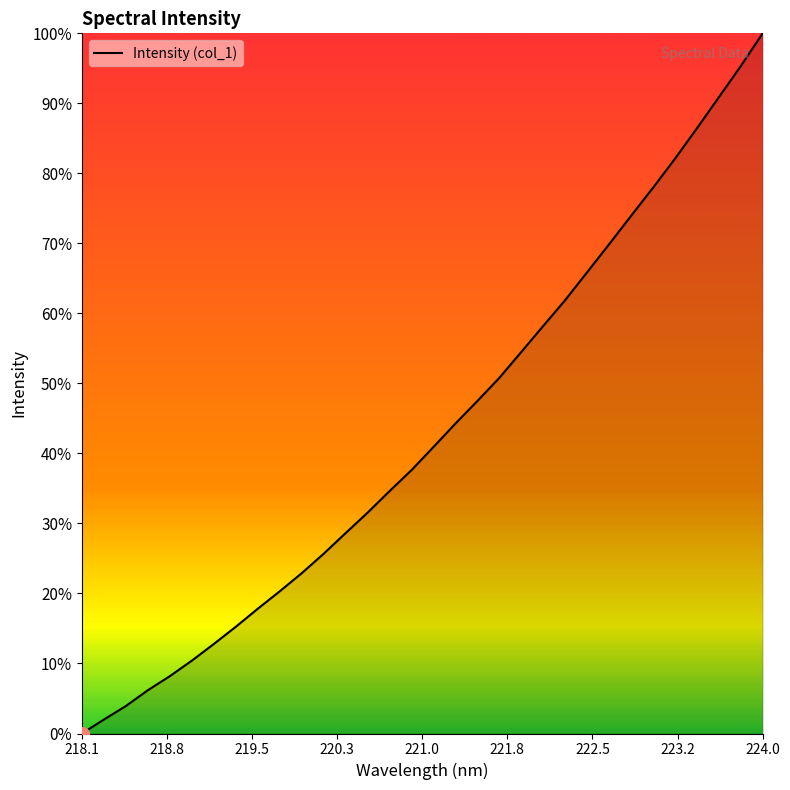

Does the chart have visible grid lines?

No